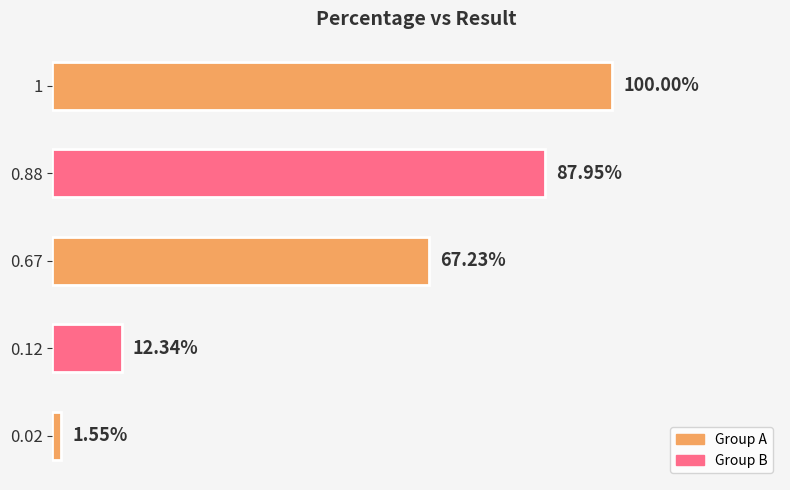

Are the bars horizontal?

Yes